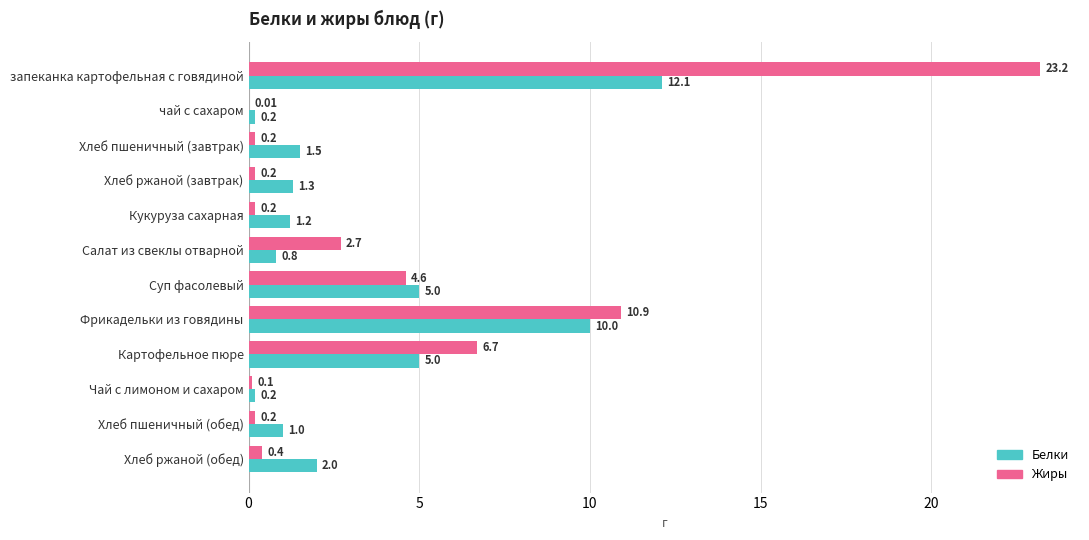

Is the value of Жиры at Суп фасолевый greater than the value of Белки at Хлеб пшеничный (обед)?

Yes